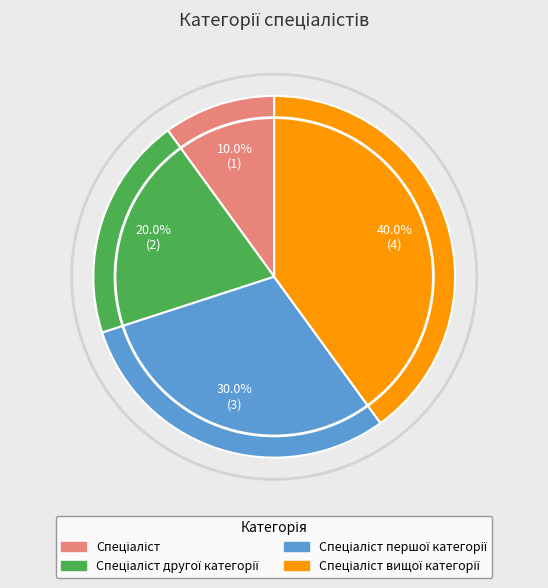

Does any single category account for the majority?

No